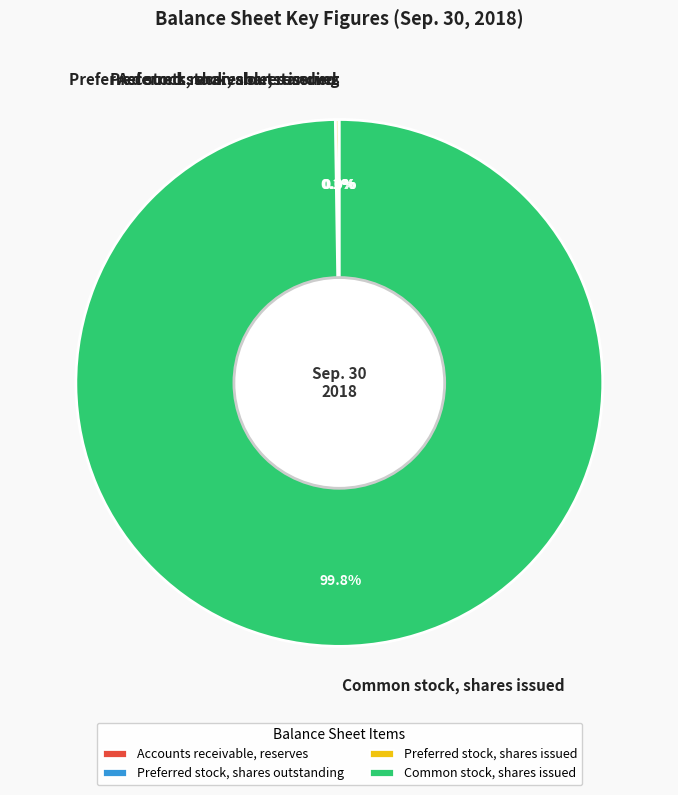

What is the largest slice in the pie chart?

Common stock, shares issued